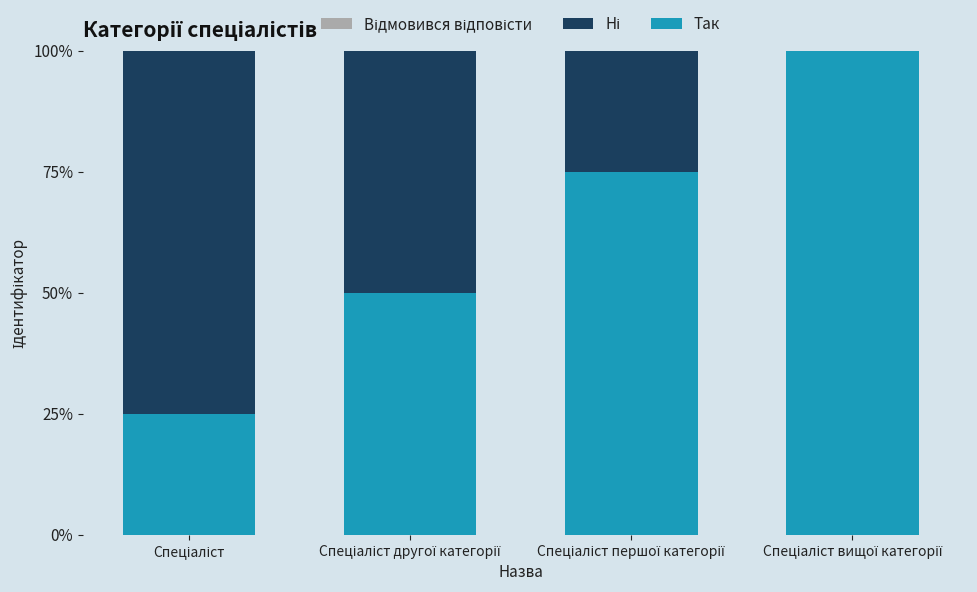

What is the highest value of the Так series?

100